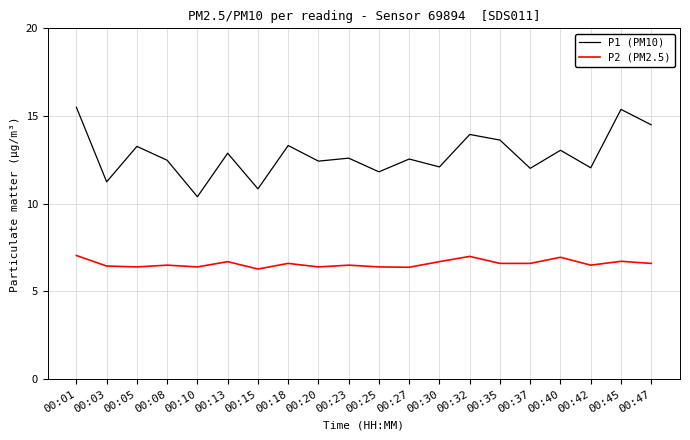

True or false: P1 (PM10) and P2 (PM2.5) cross at least once.

False